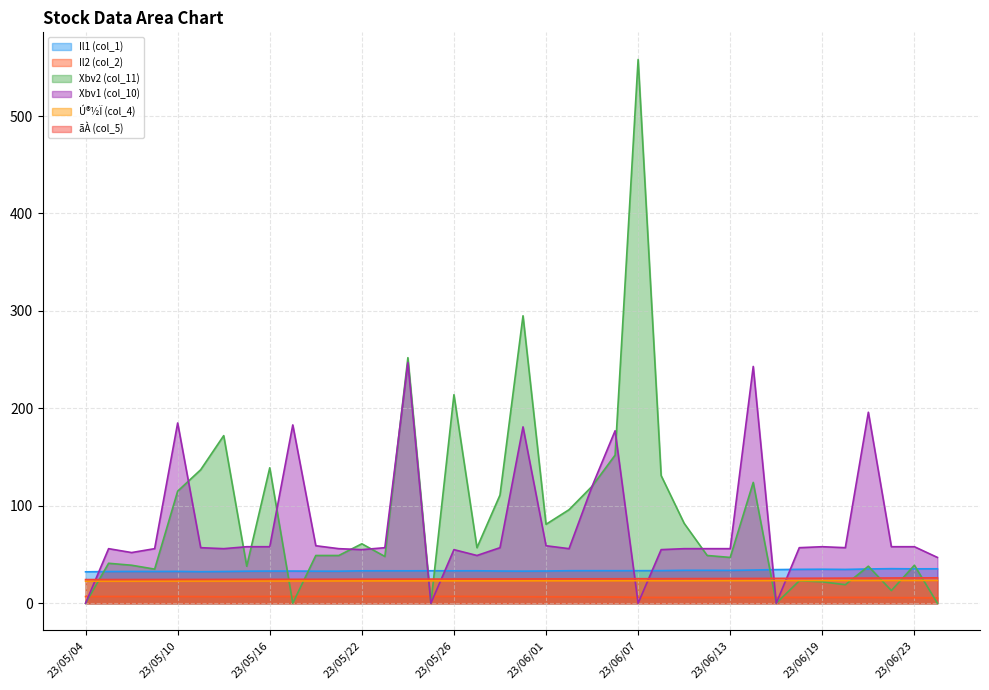

At which label does Il2 (col_2) reach its peak?

23/05/26